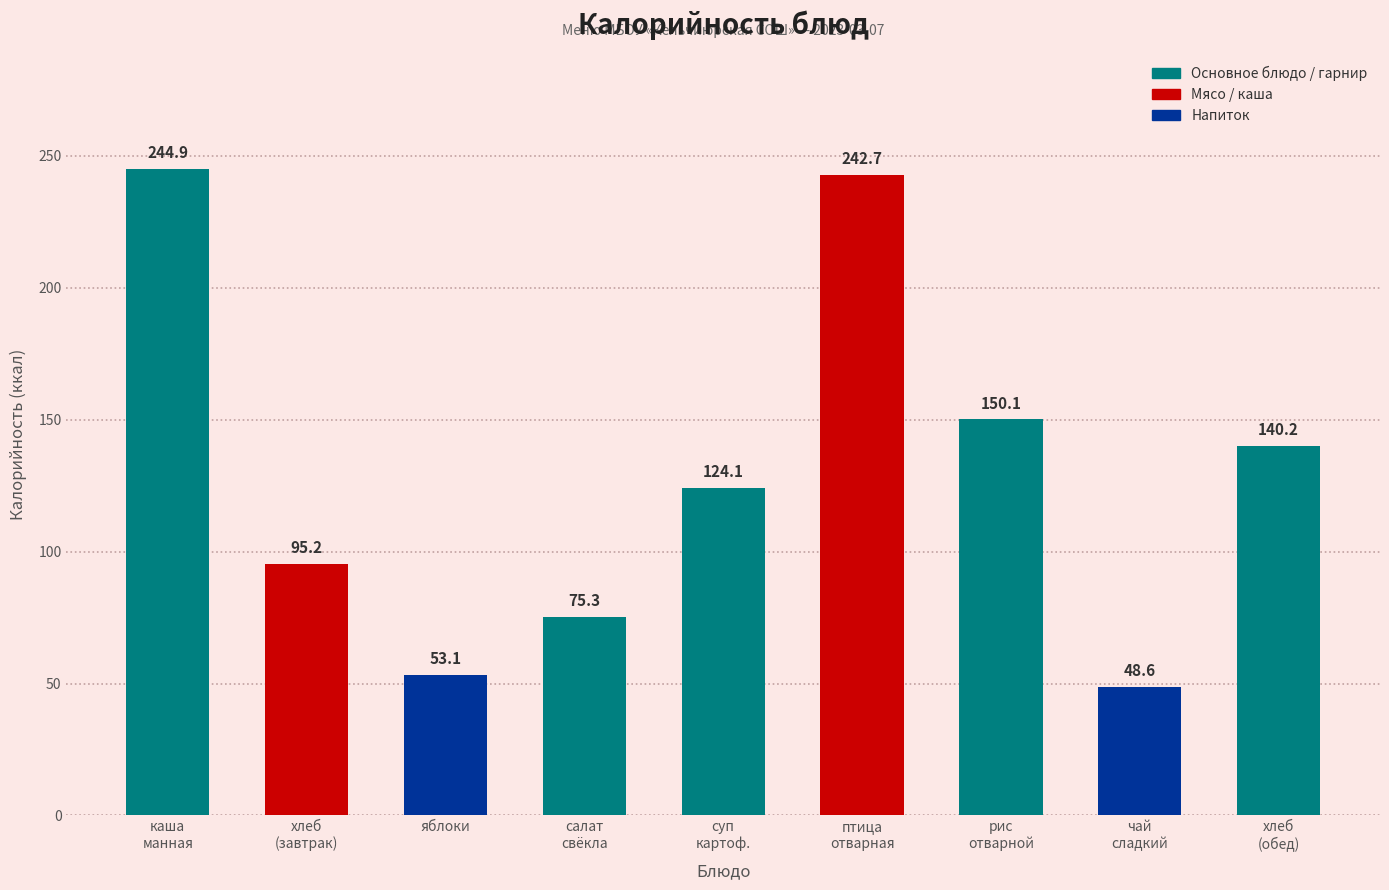

What is the maximum value shown in the chart?

244.9